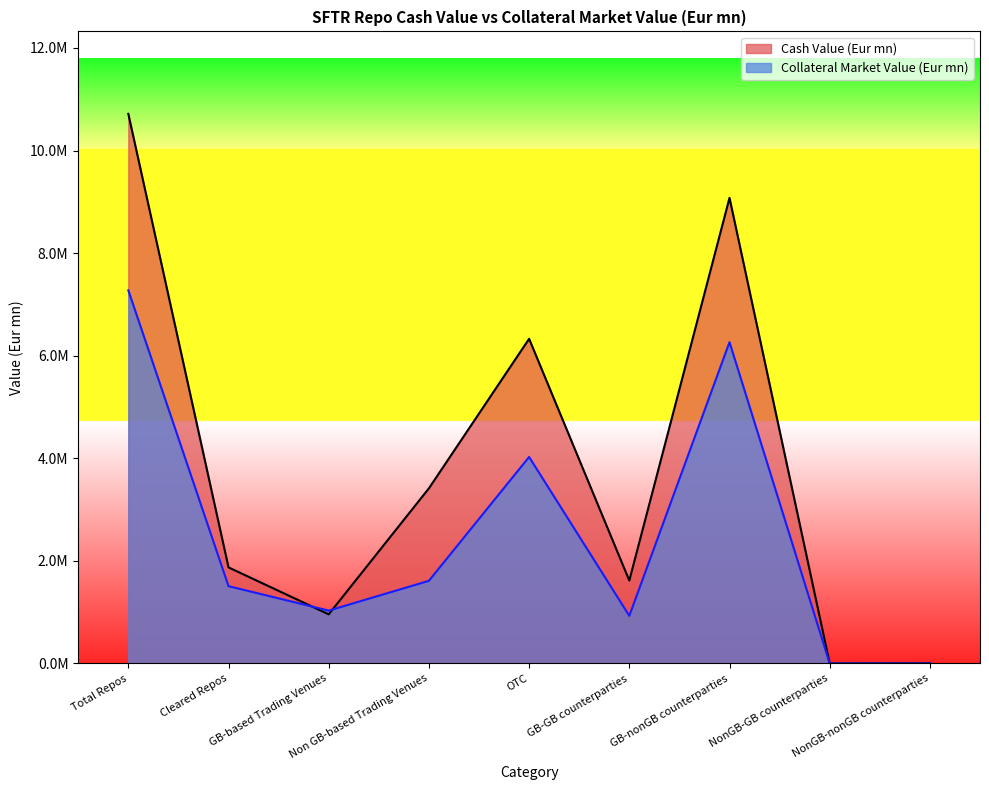

Reading right to left, transcribe all the data shown in this chart.

Cash Value (Eur mn): NonGB-nonGB counterparties=6017.9	NonGB-GB counterparties=2468.0	GB-nonGB counterparties=9076861.5	GB-GB counterparties=1617456.7	OTC=6329801.6	Non GB-based Trading Venues=3415010.1	GB-based Trading Venues=958347.0	Cleared Repos=1873495.5	Total Repos=10715275.3
Collateral Market Value (Eur mn): NonGB-nonGB counterparties=296.9	NonGB-GB counterparties=107.4	GB-nonGB counterparties=6264367.6	GB-GB counterparties=928989.7	OTC=4026486.8	Non GB-based Trading Venues=1611889.4	GB-based Trading Venues=1031029.6	Cleared Repos=1507926.9	Total Repos=7274981.3